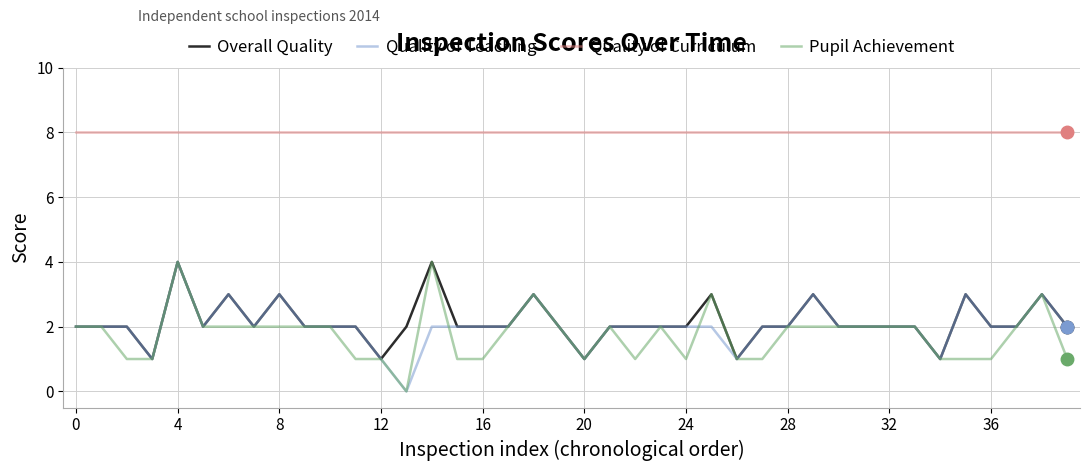

What is the greatest value displayed?

8